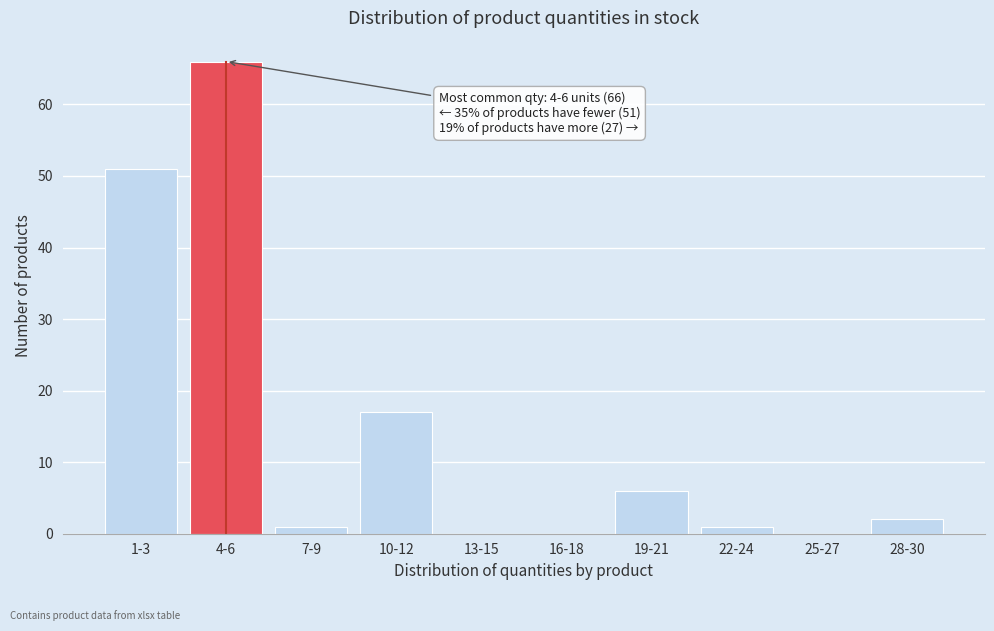

Reading left to right, what are all the values shown in this chart?

1-3=51	4-6=66	7-9=1	10-12=17	13-15=0	16-18=0	19-21=6	22-24=1	25-27=0	28-30=2